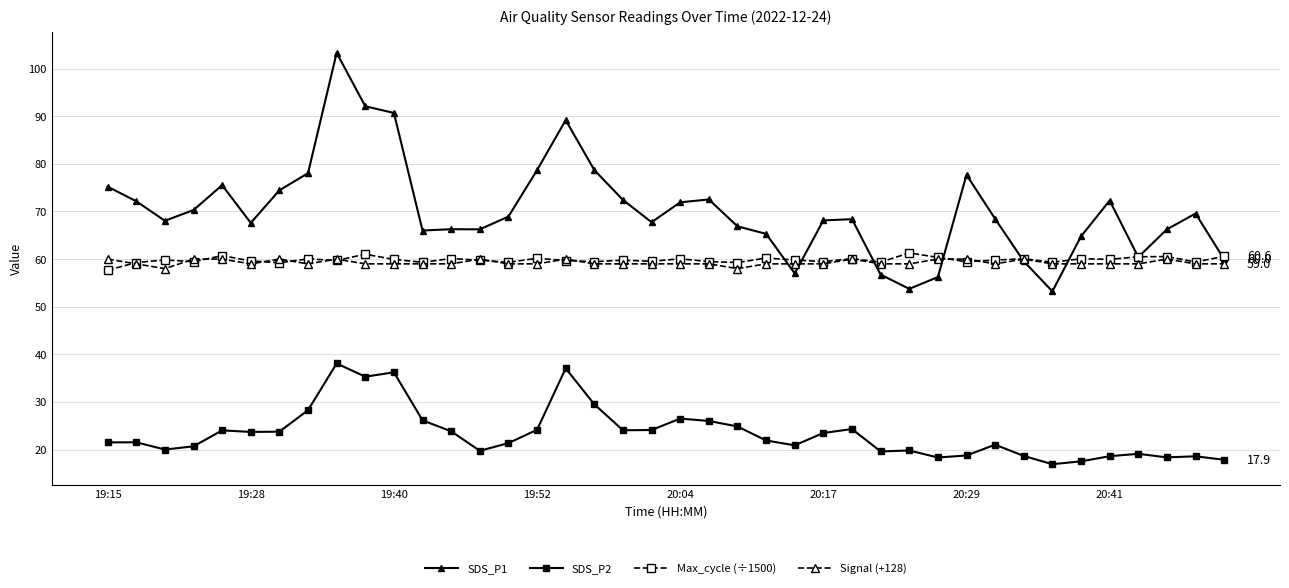

What is the sum of all SDS_P2 values?

933.9